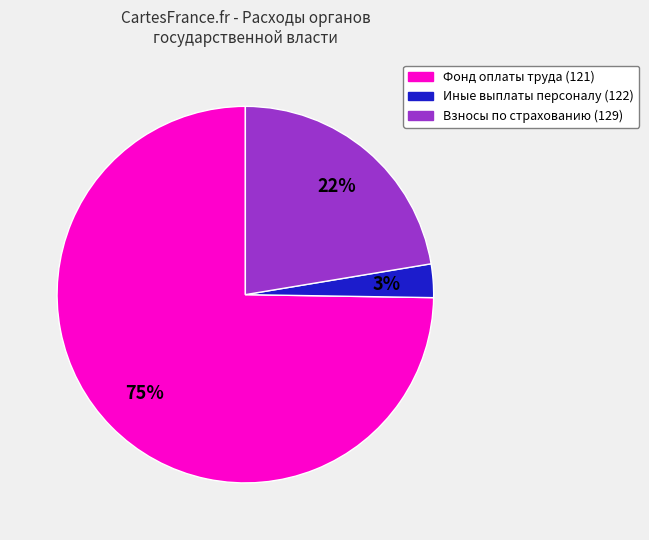

To the nearest percent, what is the average slice percentage?

33%